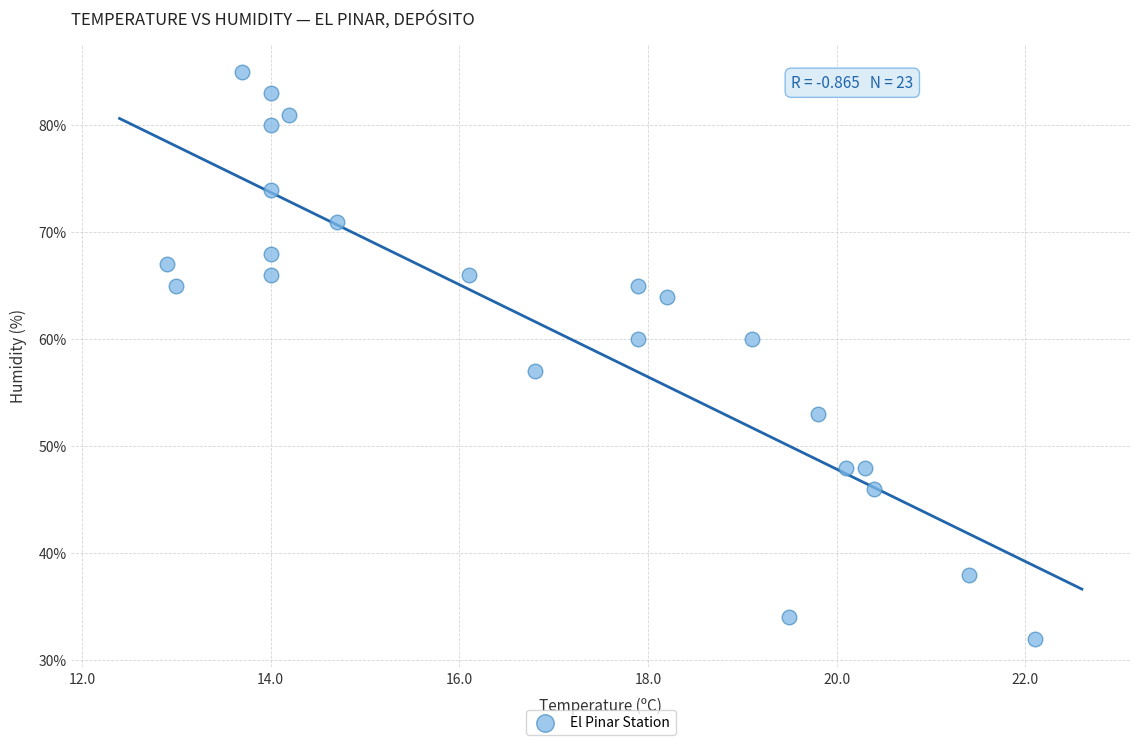

What is the range of Y values (max minus min)?

53